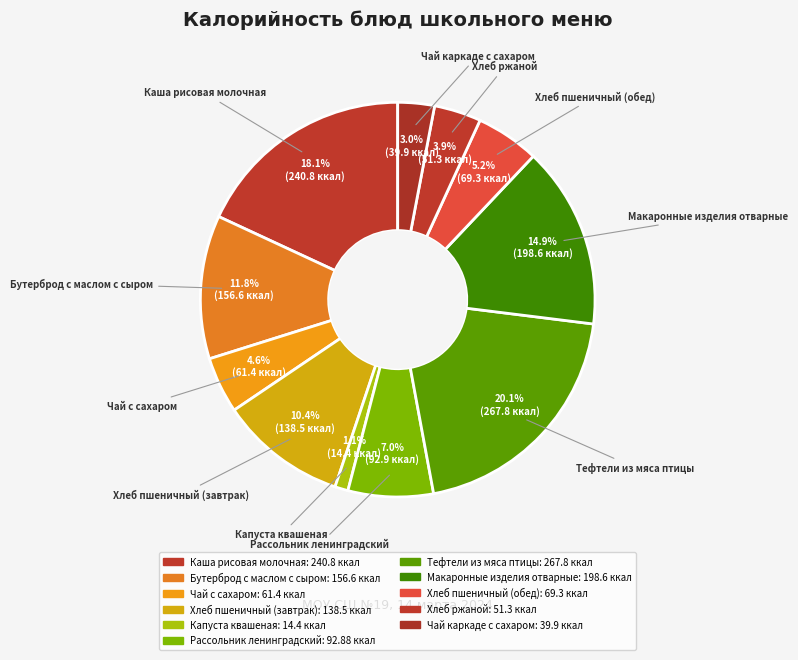

Rank the categories by value from highest to lowest.

Тефтели из мяса птицы, Каша рисовая молочная, Макаронные изделия отварные, Бутерброд с маслом с сыром, Хлеб пшеничный (завтрак), Рассольник ленинградский, Хлеб пшеничный (обед), Чай с сахаром, Хлеб ржаной, Чай каркаде с сахаром, Капуста квашеная